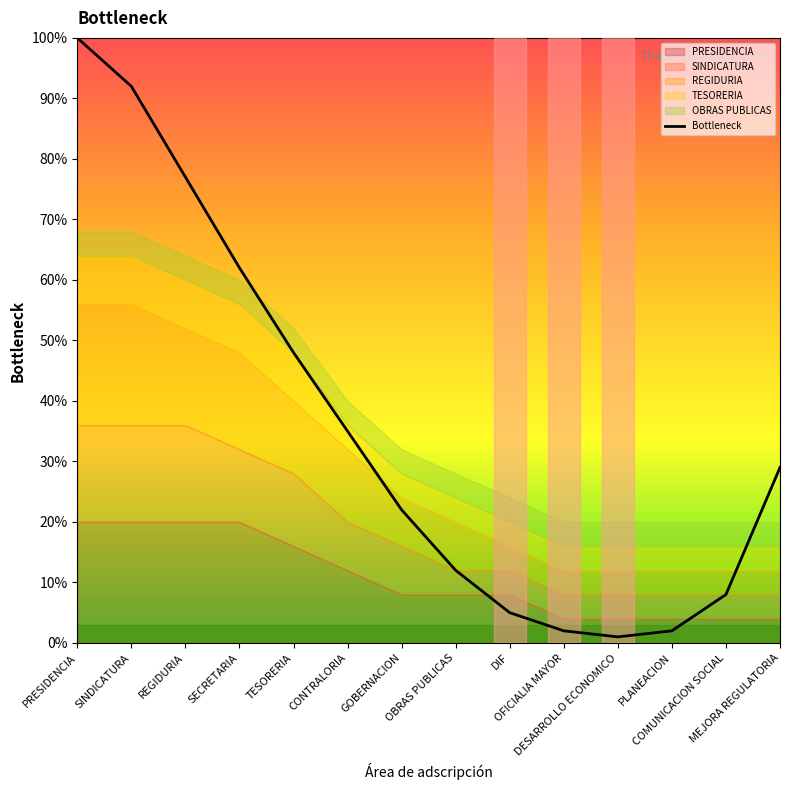

True or false: the data shows 8 at COMUNICACION SOCIAL.

True